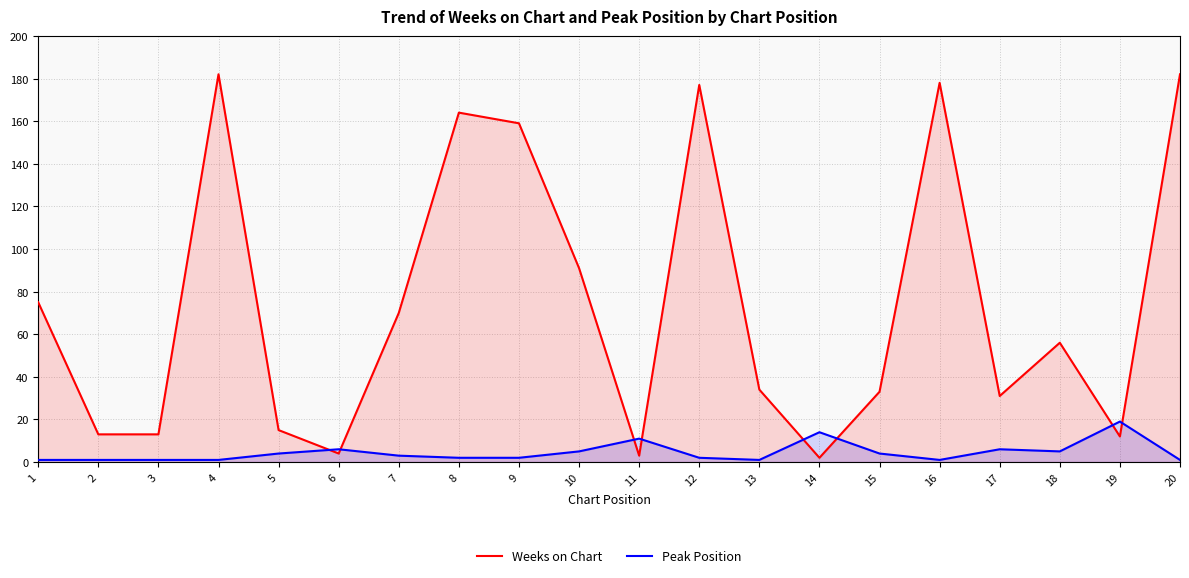

Rank the series by their average value, from highest to lowest.

Weeks on Chart, Peak Position